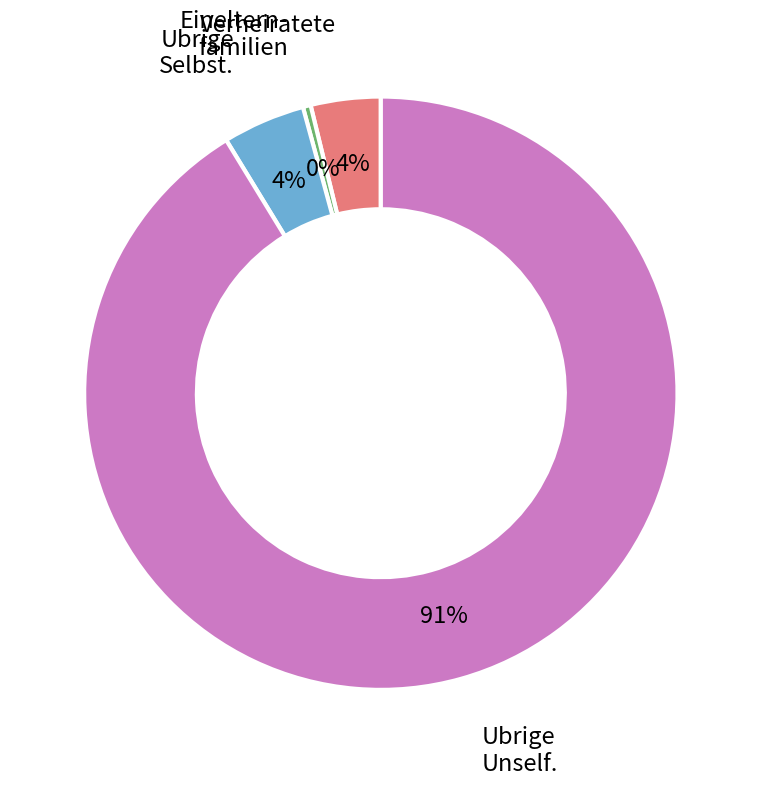

To the nearest percent, what is the average slice percentage?

25%